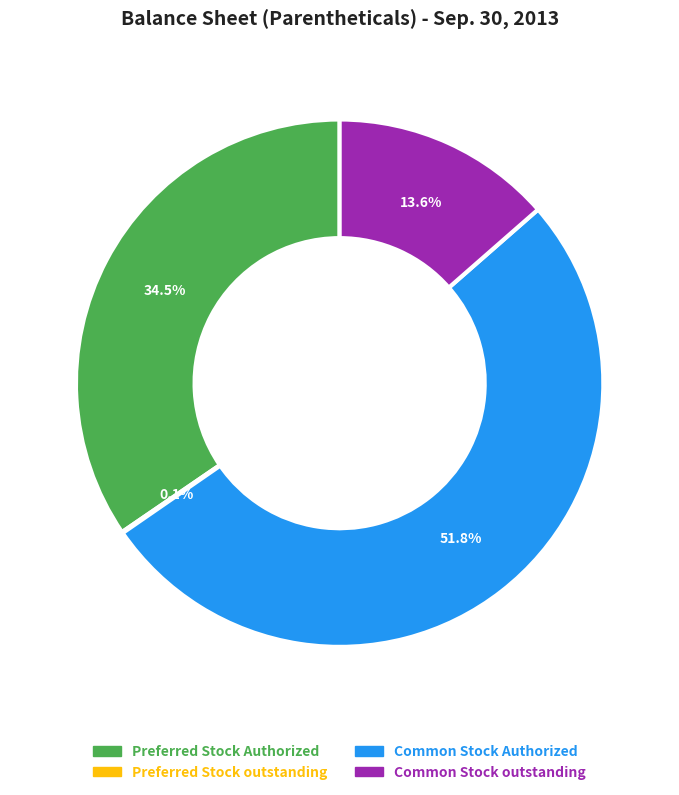

What portion of the pie excludes Preferred Stock Authorized?

65.5%